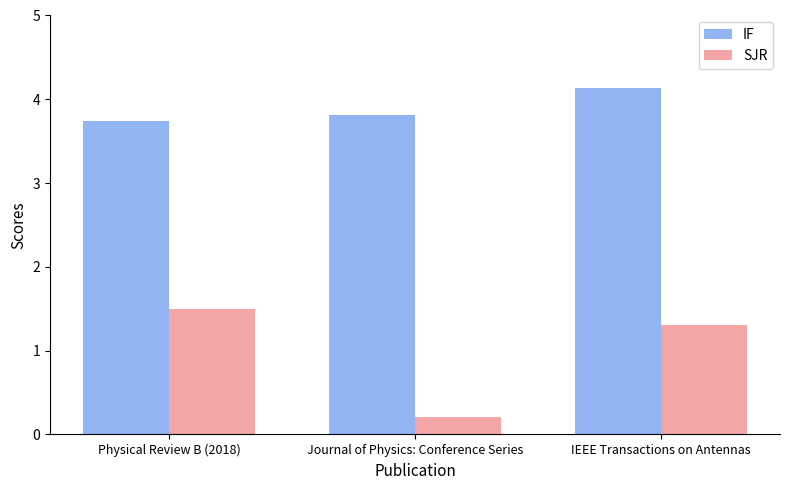

What is the total value across all series at Journal of Physics: Conference Series?

4.0